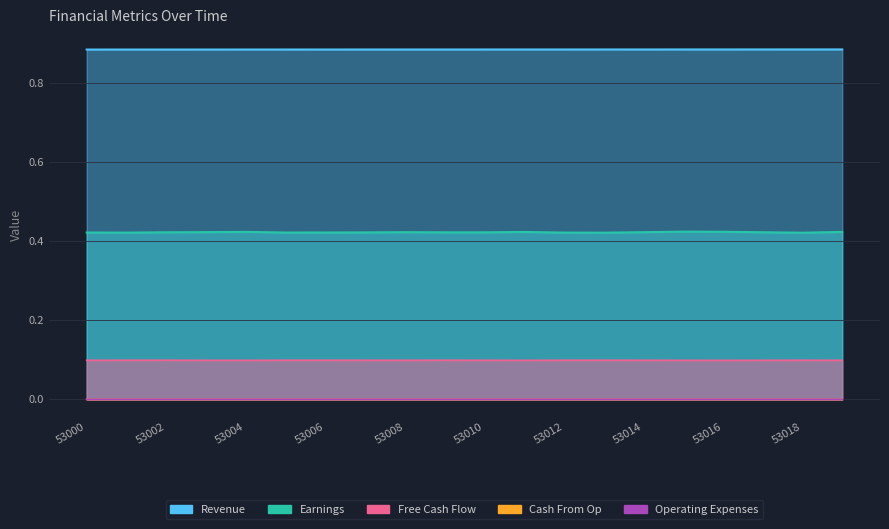

The Earnings series shows 0.1 at 53011. True or false?

False